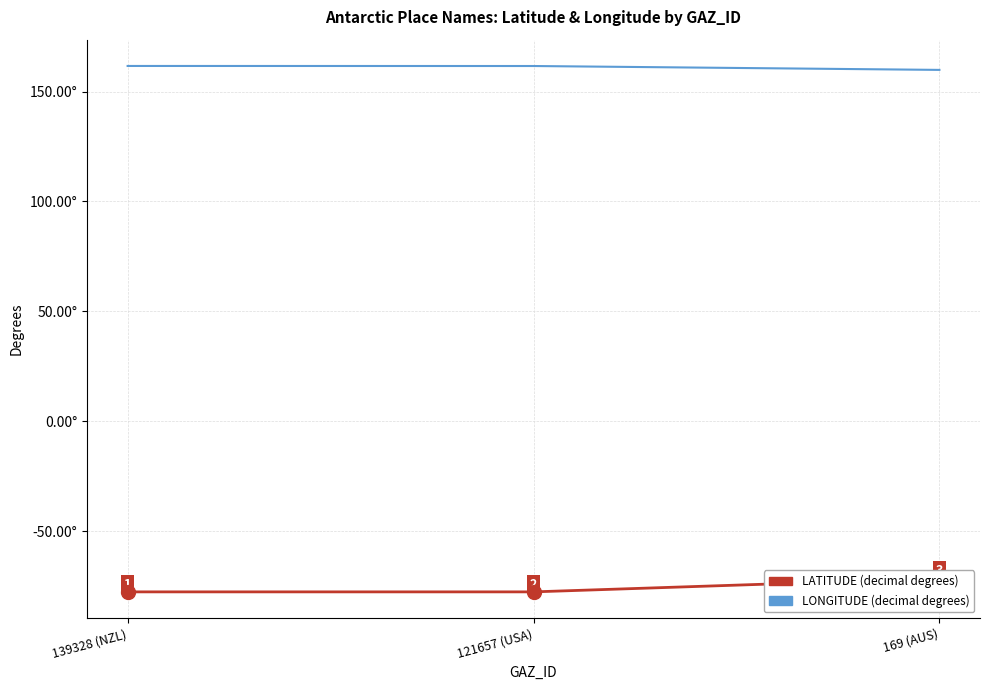

What is the sum of the LATITUDE values at 121657 (USA) and 169 (AUS)?

-149.1